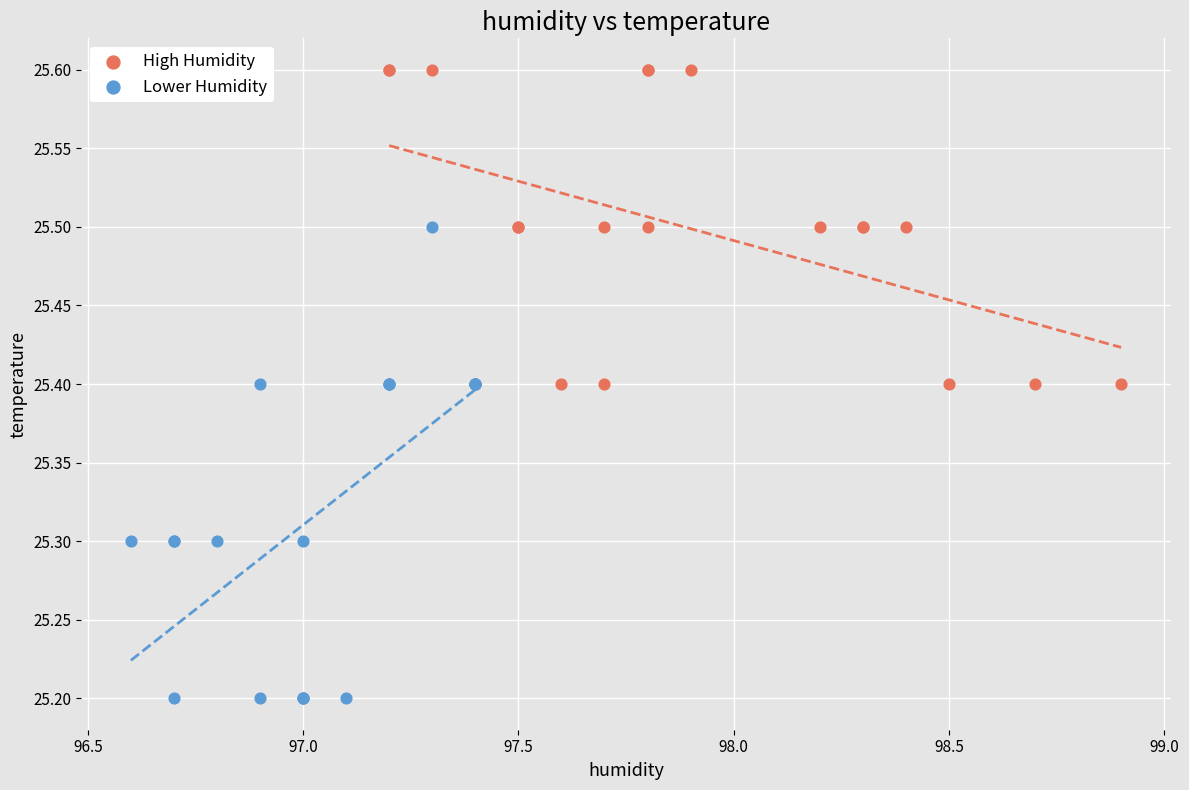

Which series has the widest spread of Y values?

Lower Humidity